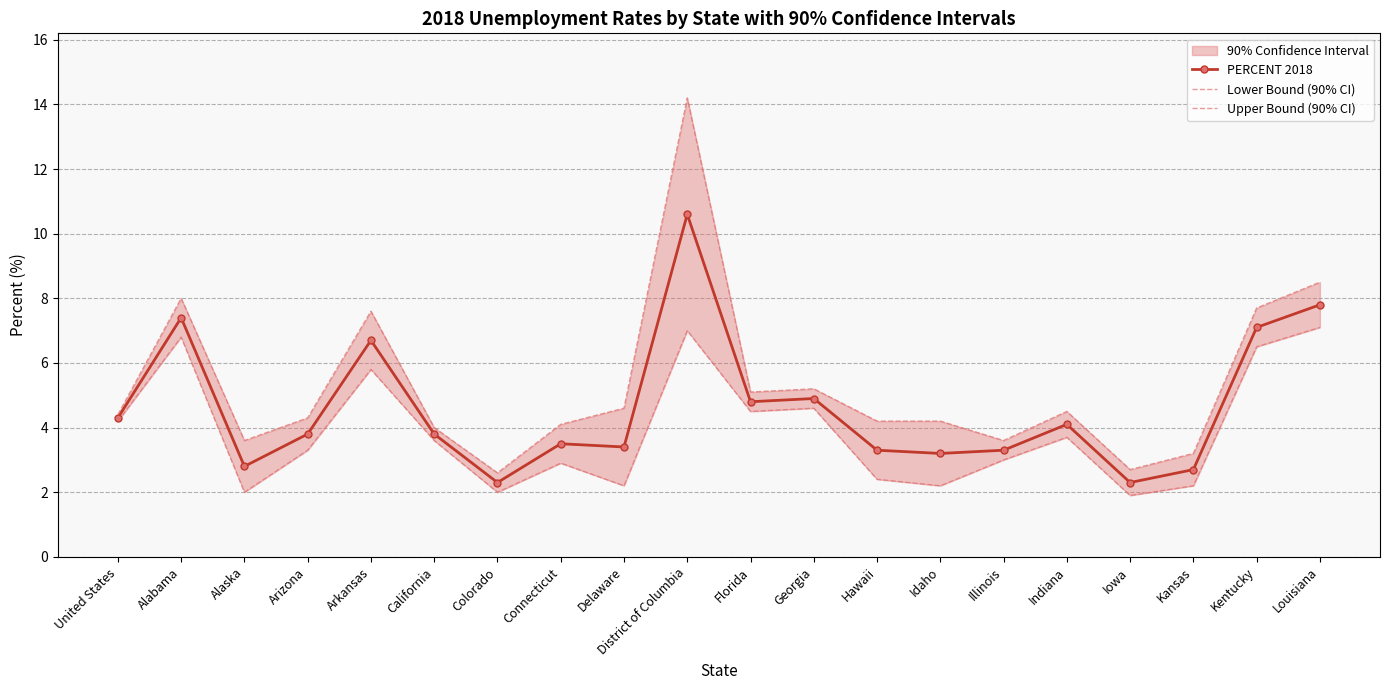

What position from the right is United States?

20